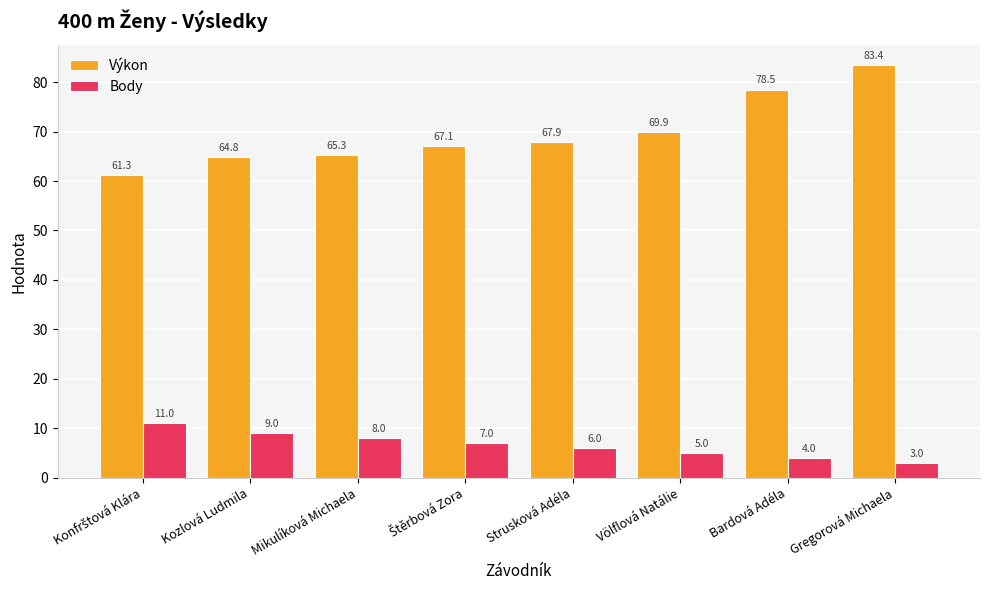

Rank the series by their maximum value, from lowest to highest.

Body, Výkon